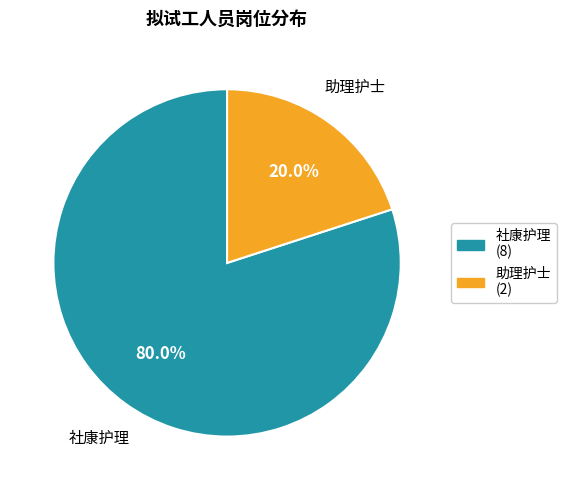

Which category has the biggest portion of the pie?

社康护理